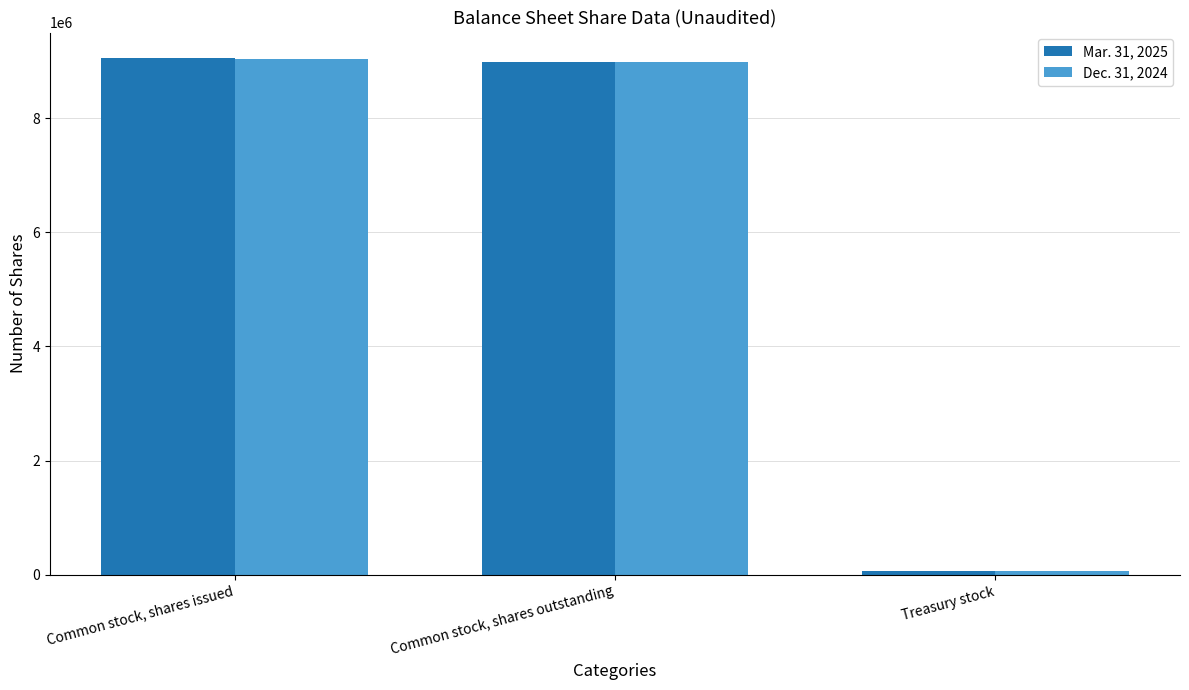

What is the label of the 2nd bar from the left?

Common stock, shares outstanding